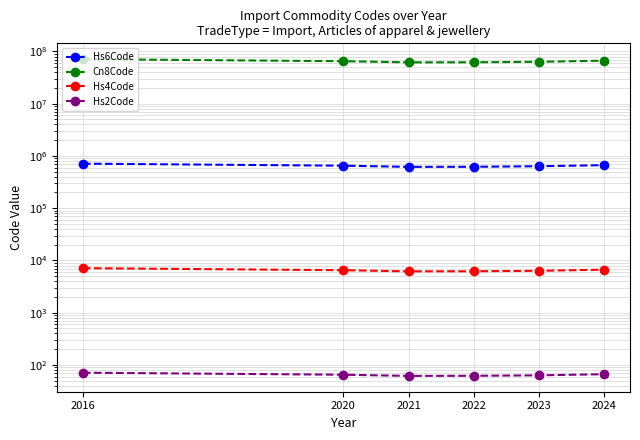

How many lines are shown in the chart?

4